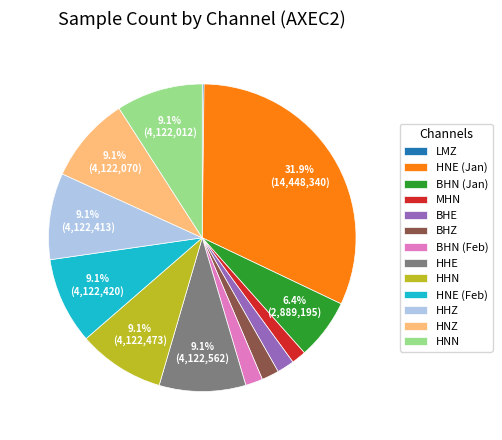

Which category has the biggest portion of the pie?

HNE (Jan)